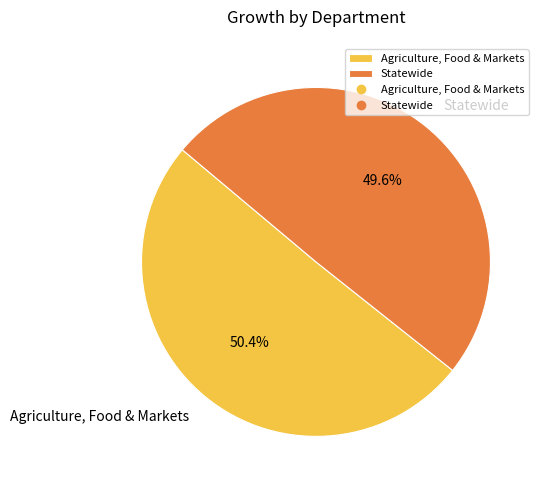

Does Agriculture, Food & Markets account for over 50% of the chart?

Yes